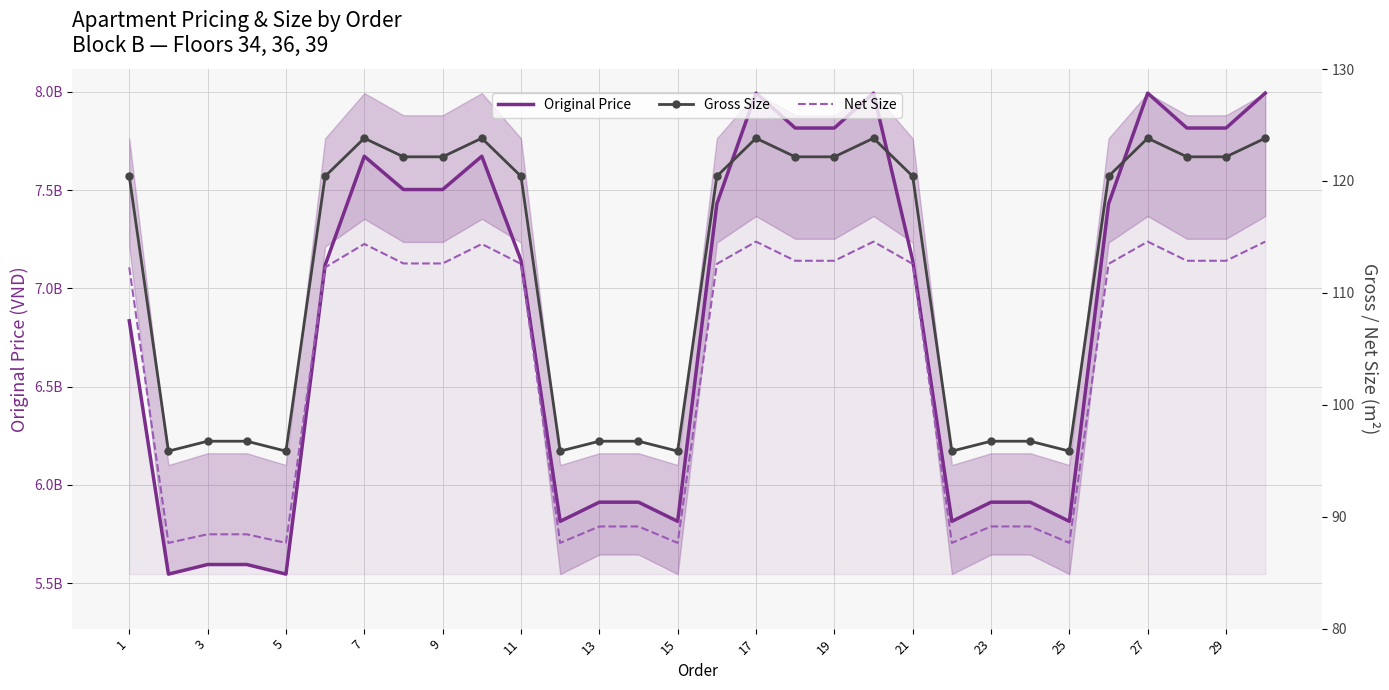

True or false: Net Size and Gross Size intersect in this chart.

False